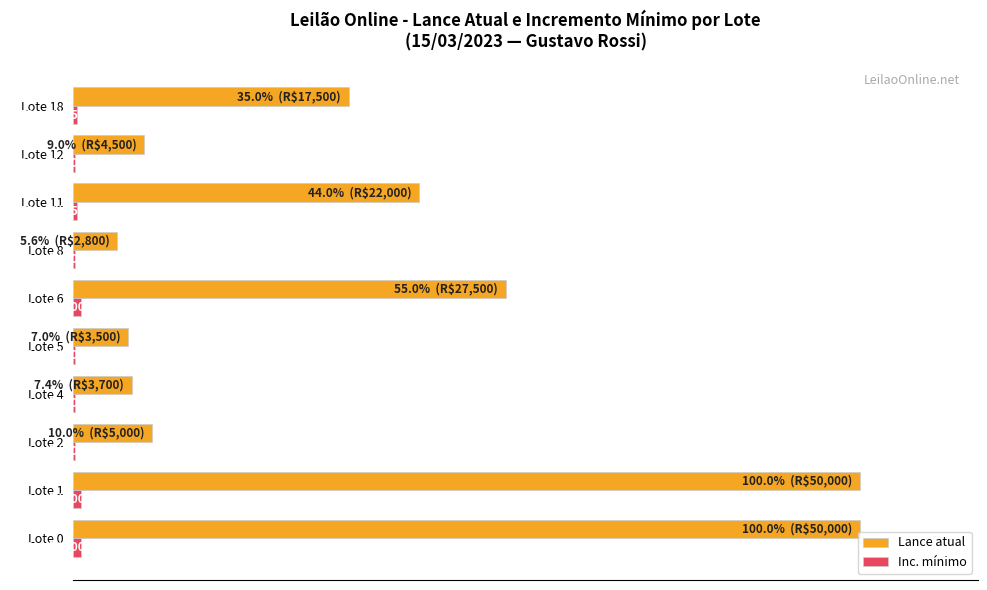

At how many categories does at least one series exceed 74?

2